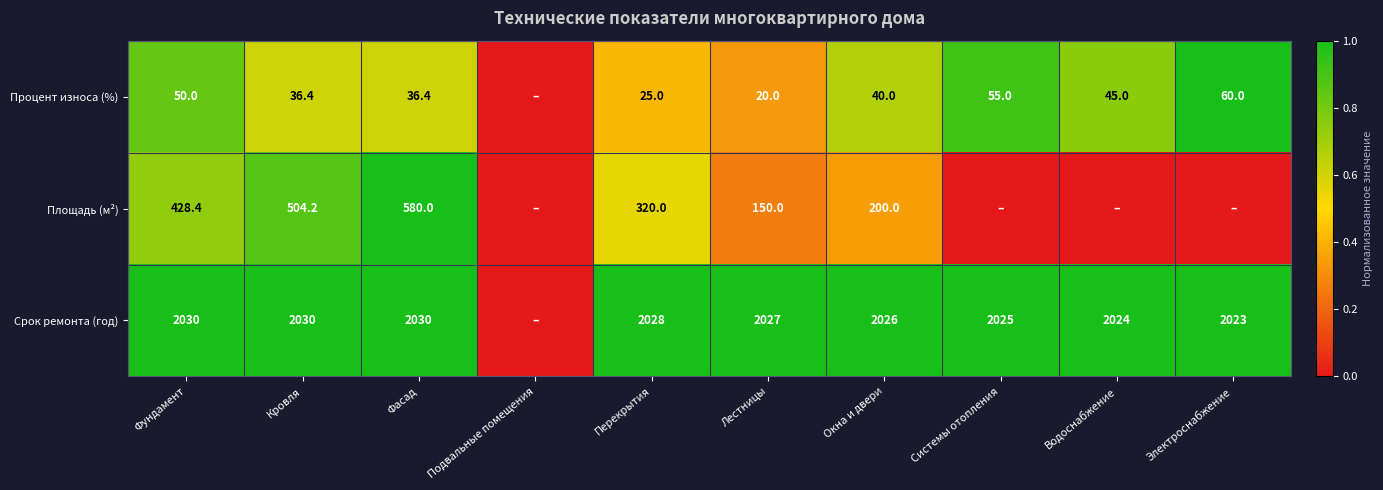

Between Фасад and Перекрытия, which series saw the biggest shift?

Площадь (м²)